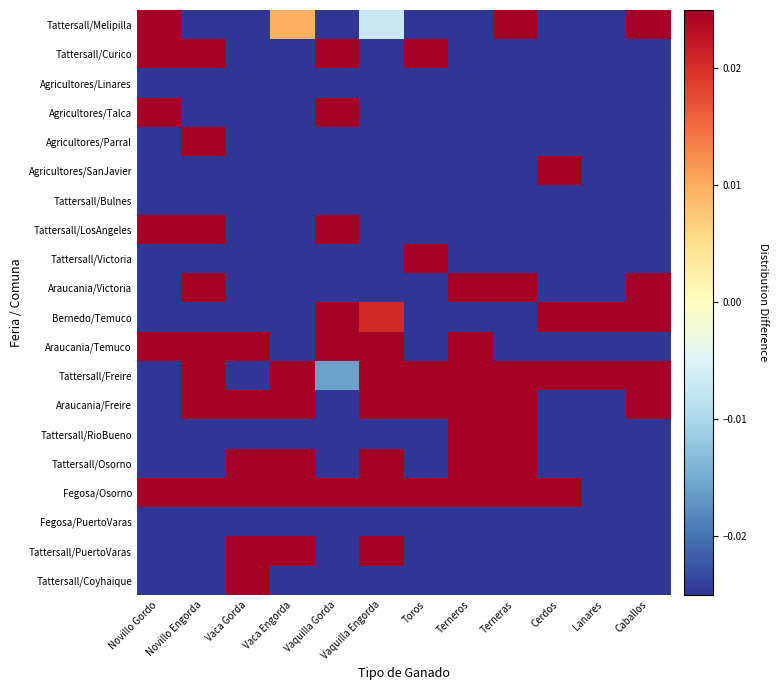

List the series in order of their peak value, highest first.

Bernedo/Temuco, Tattersall/Freire, Fegosa/Osorno, Tattersall/LosAngeles, Araucania/Freire, Araucania/Temuco, Agricultores/Talca, Tattersall/Victoria, Agricultores/SanJavier, Tattersall/Curico, Tattersall/Osorno, Tattersall/Melipilla, Araucania/Victoria, Tattersall/RioBueno, Agricultores/Parral, Tattersall/PuertoVaras, Tattersall/Coyhaique, Tattersall/Bulnes, Agricultores/Linares, Fegosa/PuertoVaras